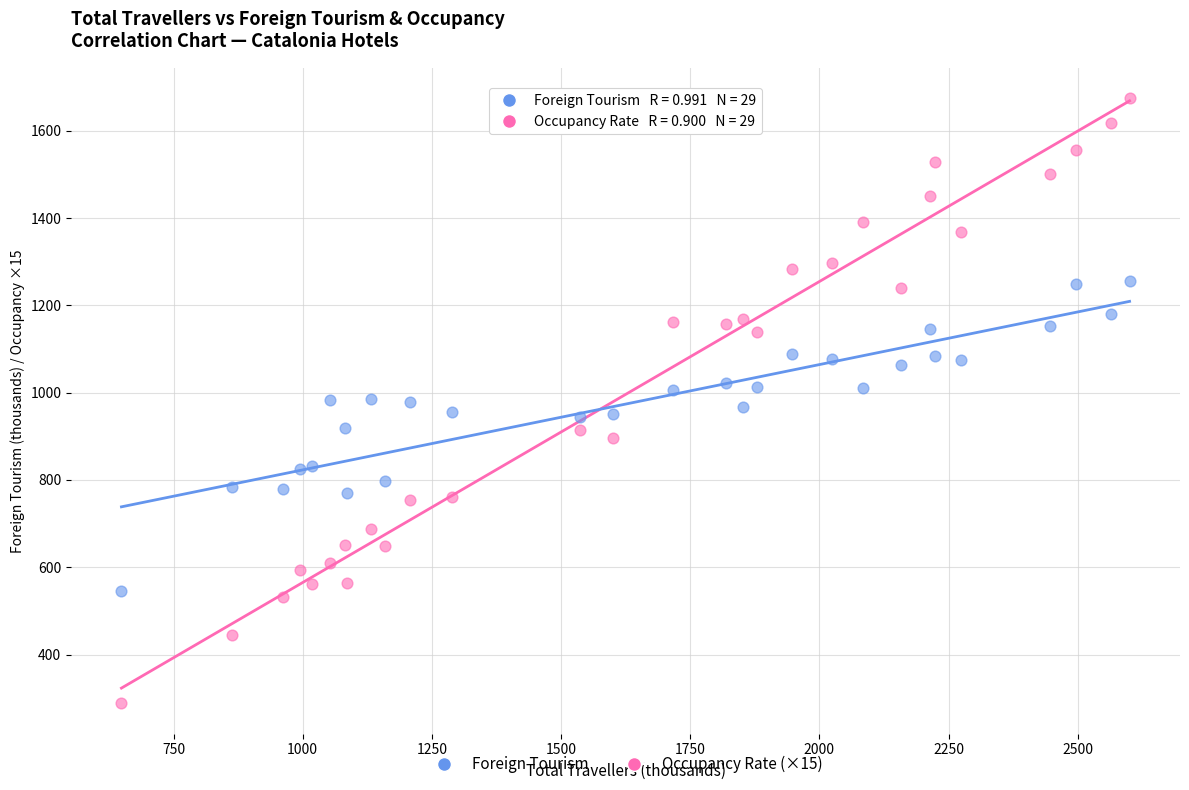

Across all data points, what is the range of X values (max minus min)?

1951.3